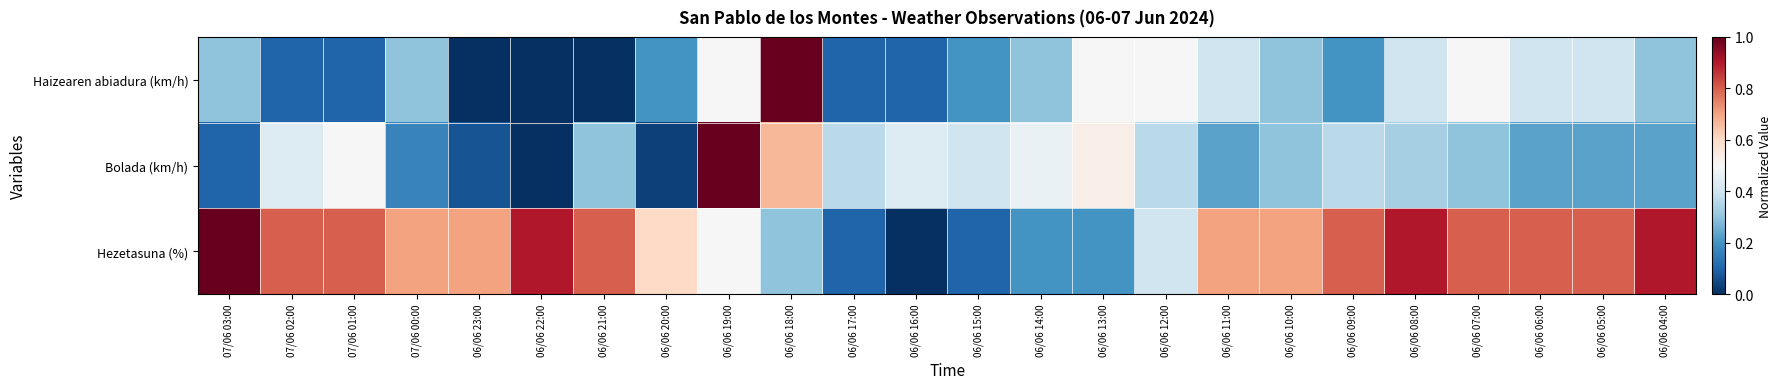

At 06/06 17:00, list the series in order from smallest to largest.

Haizearen abiadura (km/h), Hezetasuna (%), Bolada (km/h)